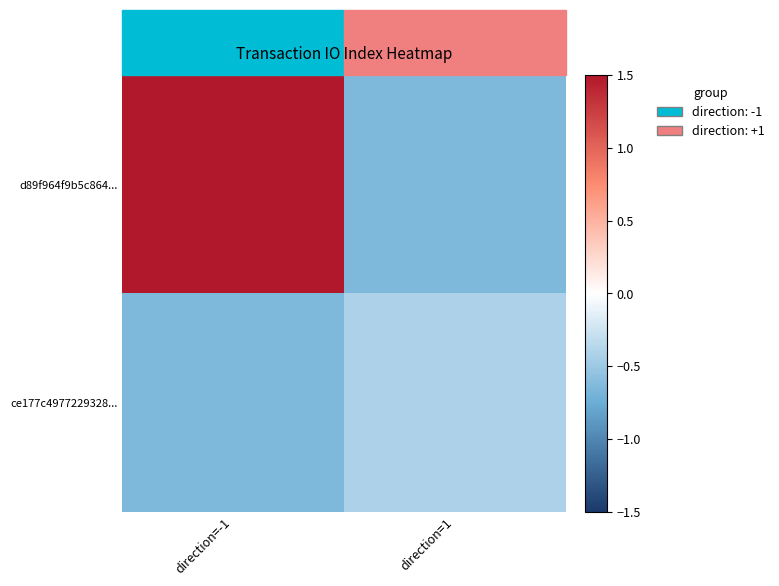

At how many categories does at least one series exceed 1?

1